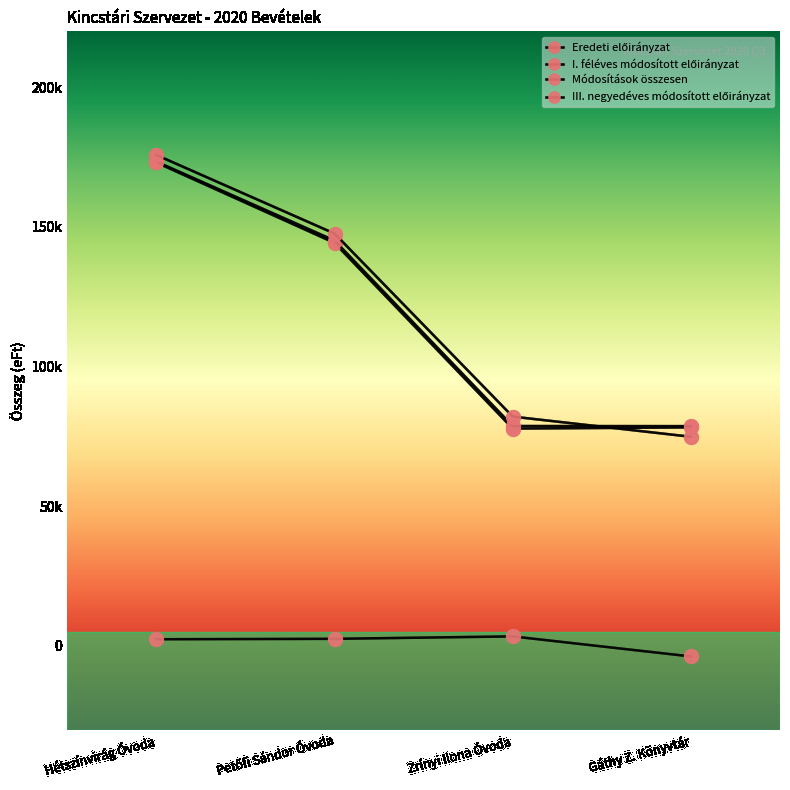

Is this an area chart (filled region under the line)?

No